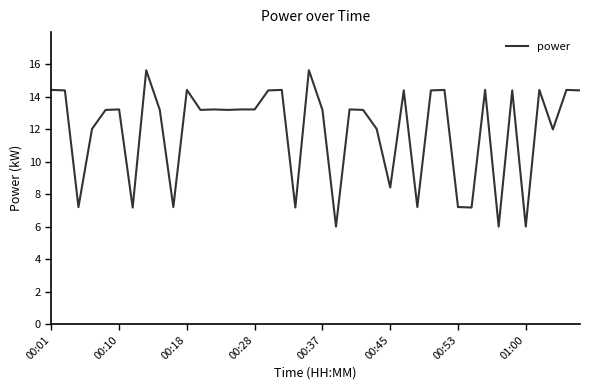

What is the smallest value displayed?

6.0